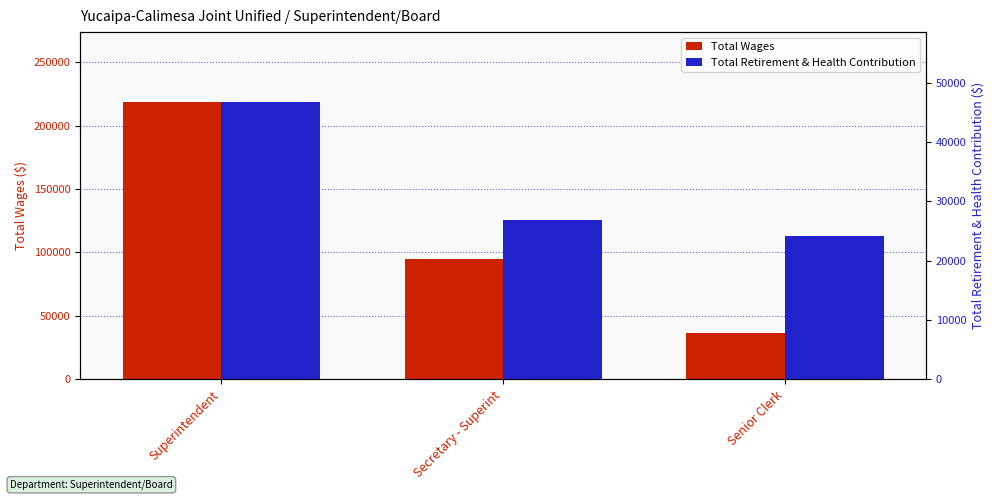

What is the sum of all Total Retirement & Health Contribution values?

97746